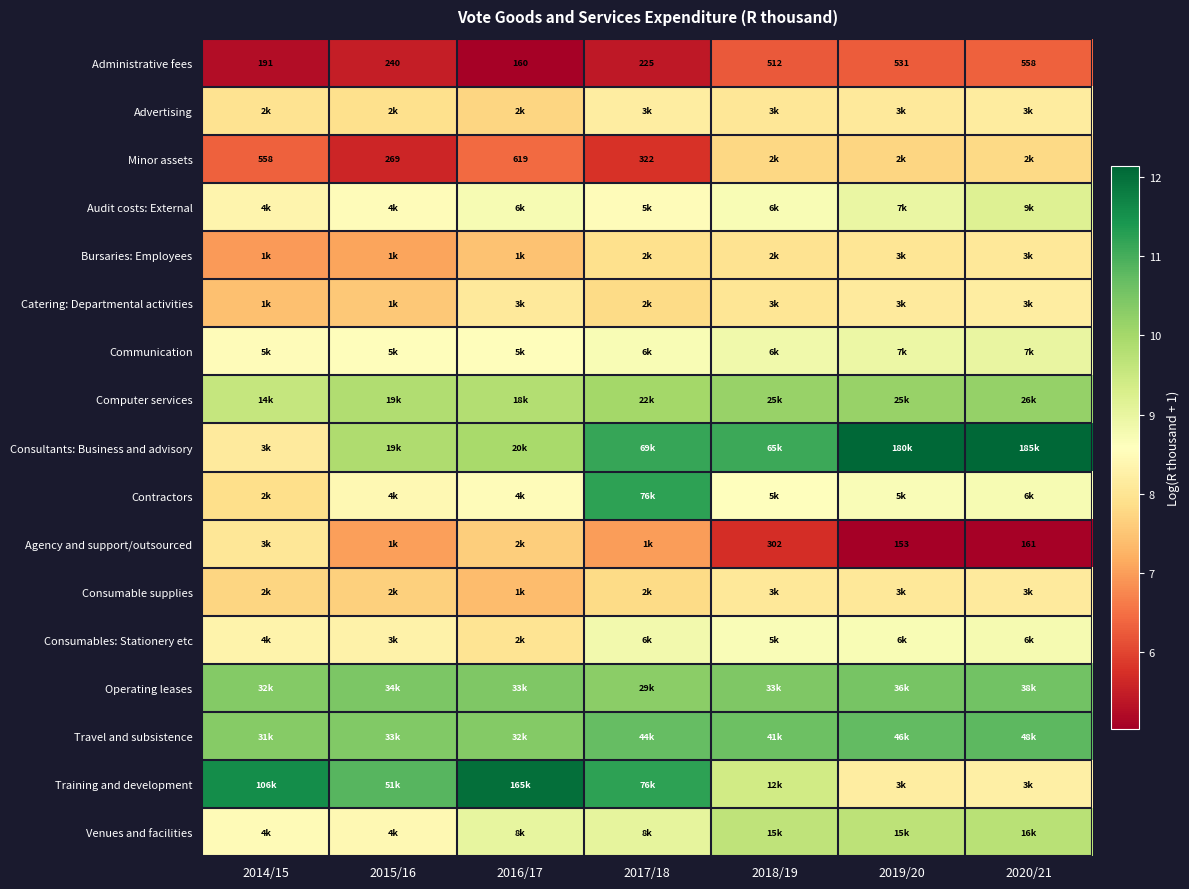

At which label does Consultants: Business and advisory reach its minimum?

2014/15